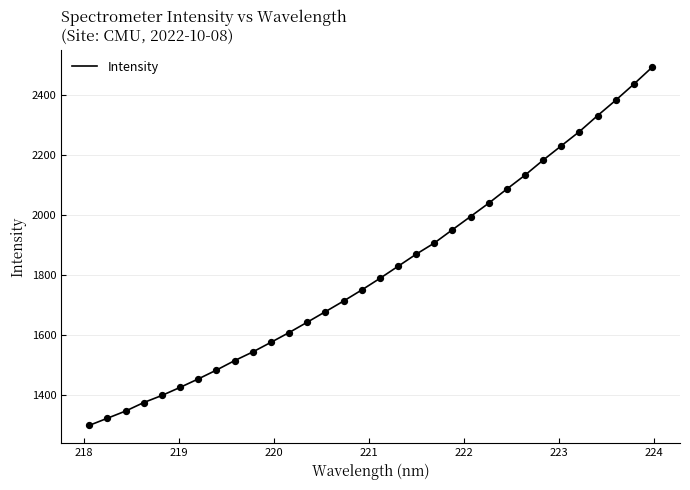

What is the maximum value shown in the chart?

2491.5